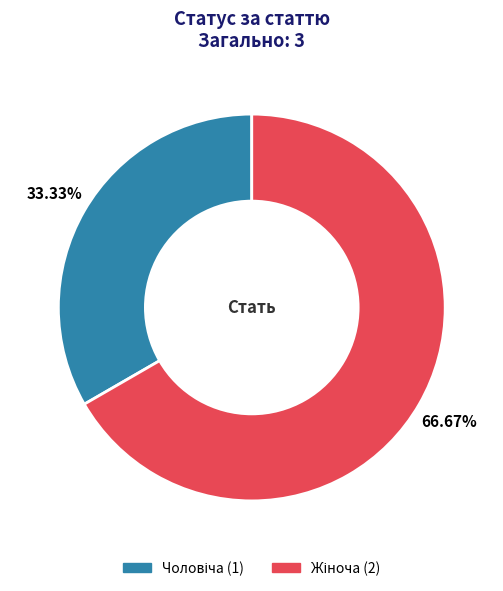

Is there a majority slice in this chart?

Yes